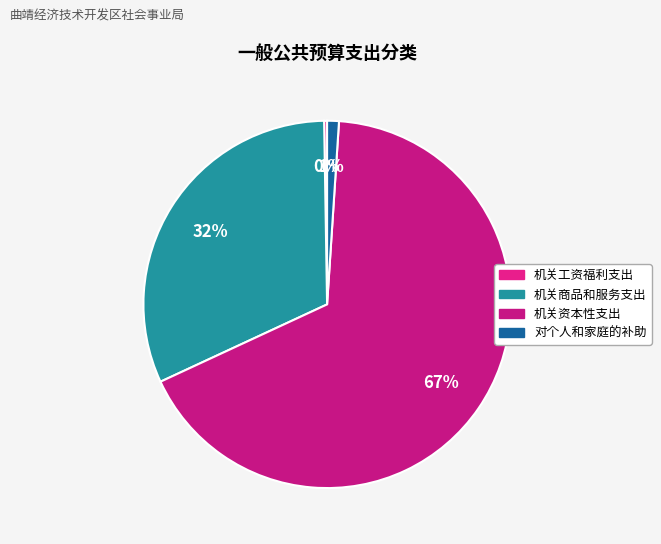

What is the ratio of the value at 机关资本性支出 to the value at 机关工资福利支出?

259.4